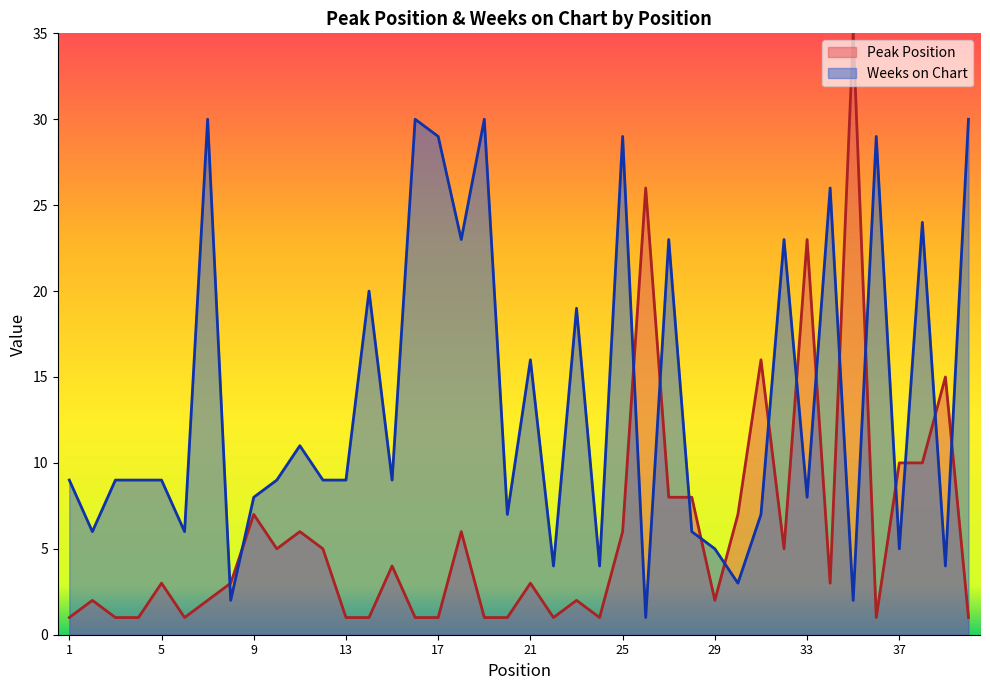

Where does the Peak Position series first go above 3?

9